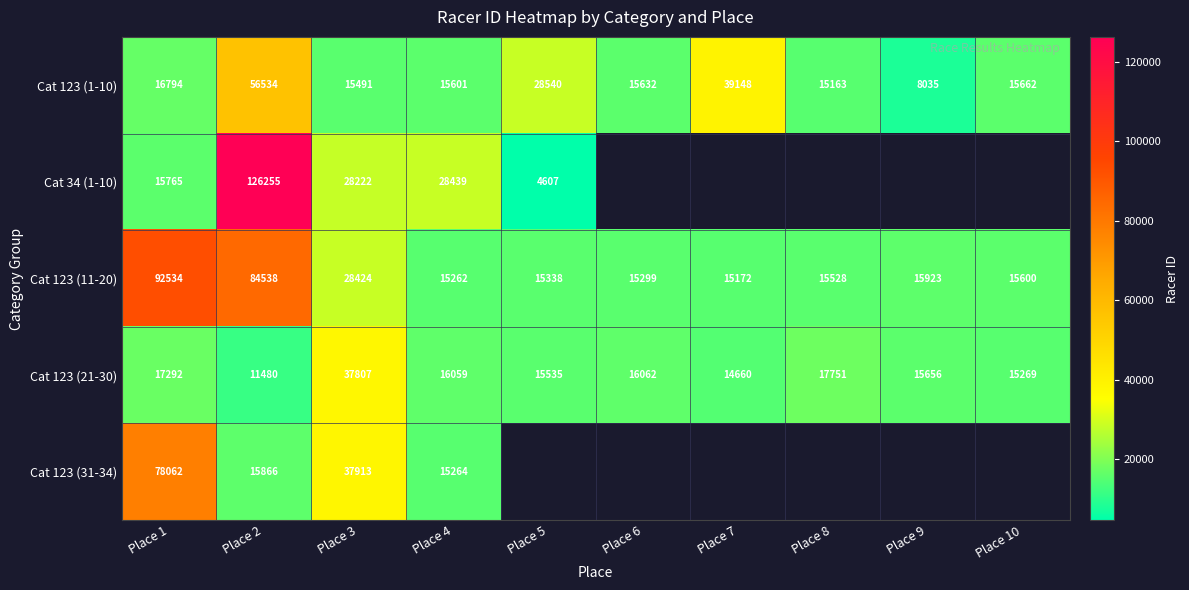

True or false: Cat 123 (31-34) has a value of 78062 at Place 1.

True